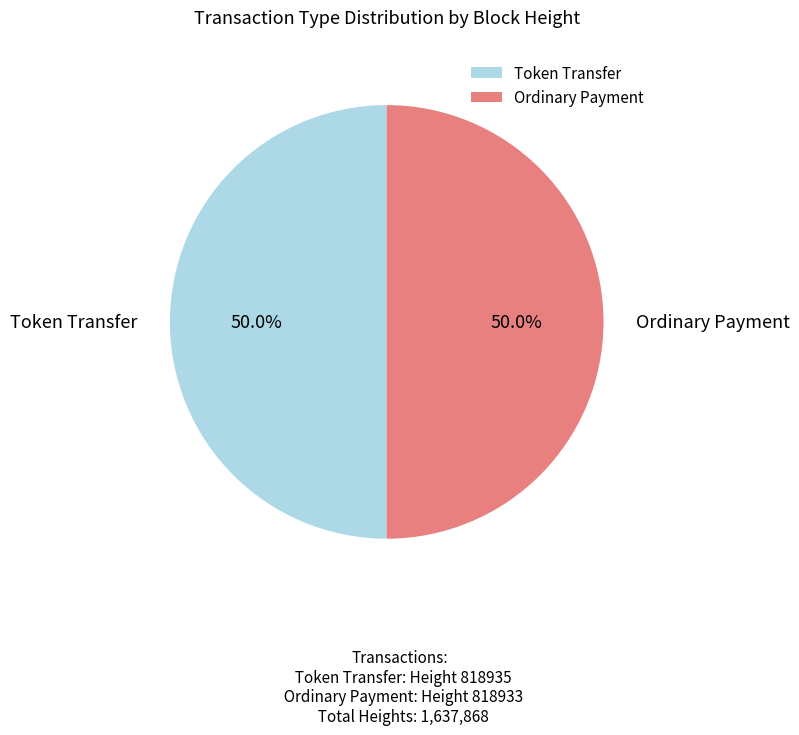

What percentage is NOT represented by Ordinary Payment?

50.0%